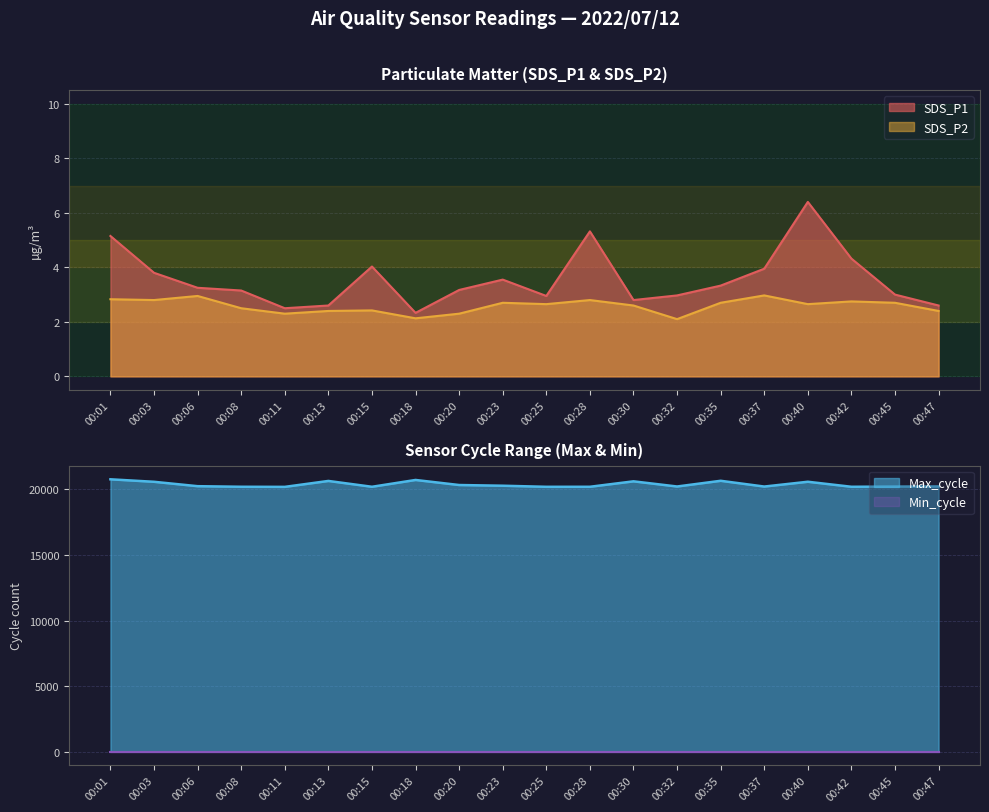

What is the lowest value of the SDS_P1 series?

2.3